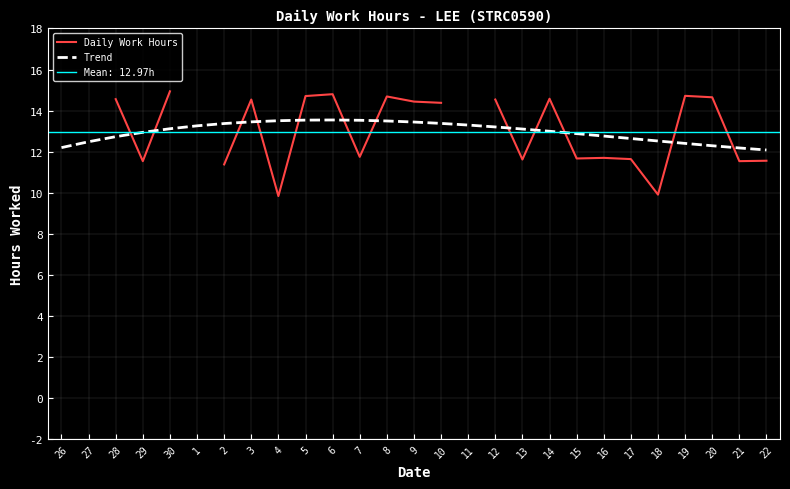

How many intersections are there between Trend and Daily Work Hours?

12